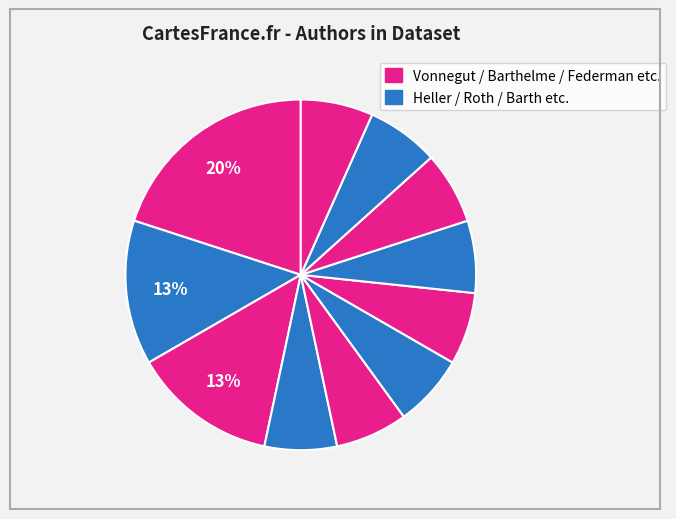

How many segments does this pie chart have?

11